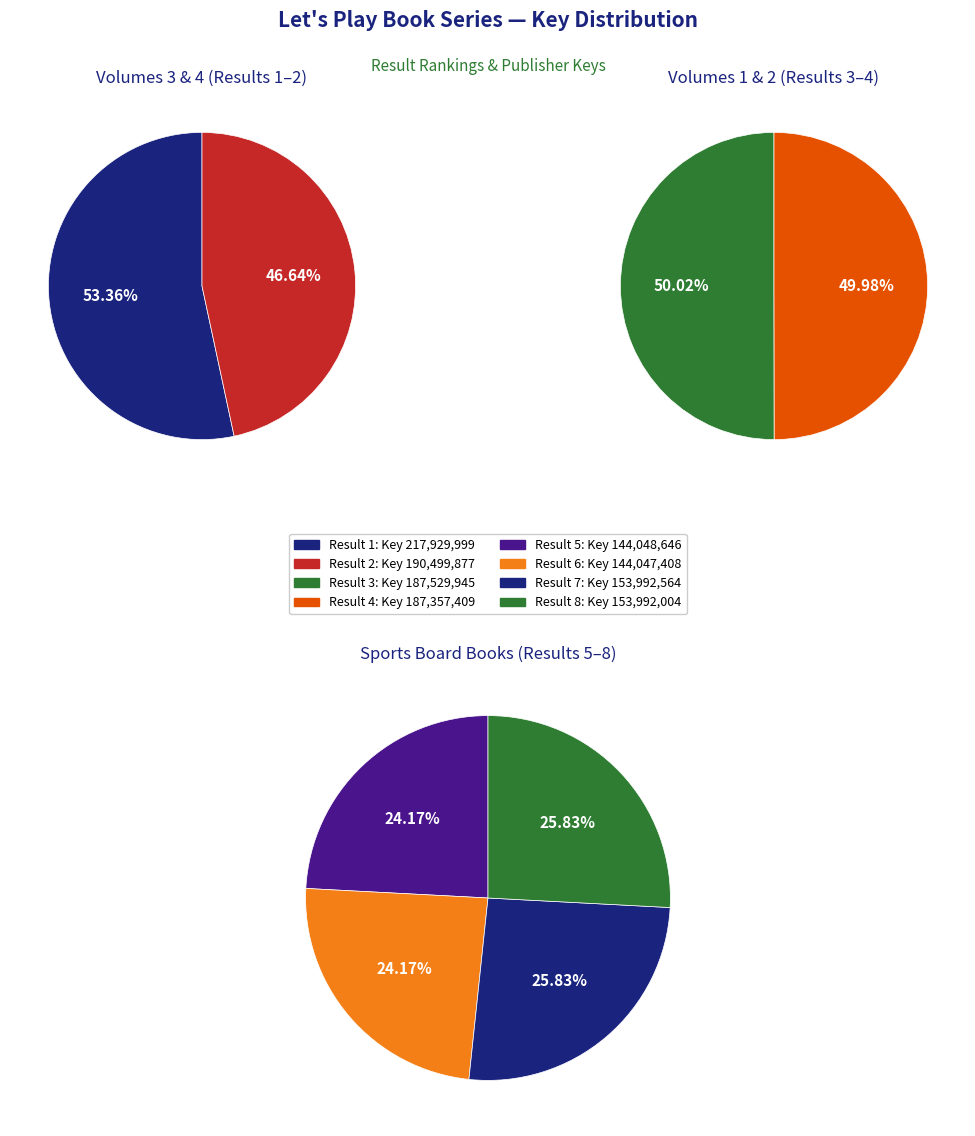

Rank the categories by value from lowest to highest.

Result 6, Result 5, Result 8, Result 7, Result 4, Result 3, Result 2, Result 1